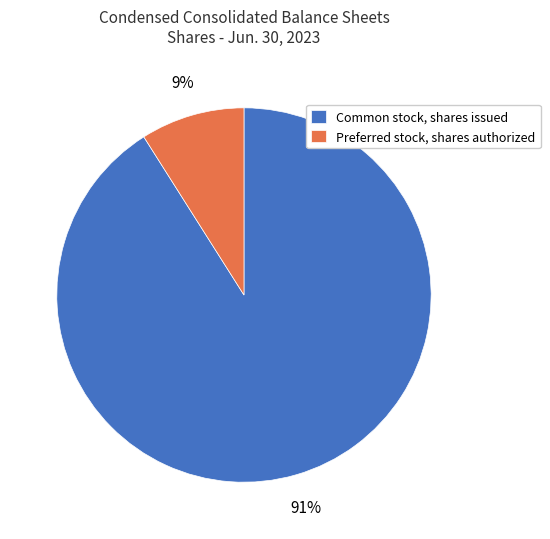

Does Preferred stock, shares authorized account for over 50% of the chart?

No